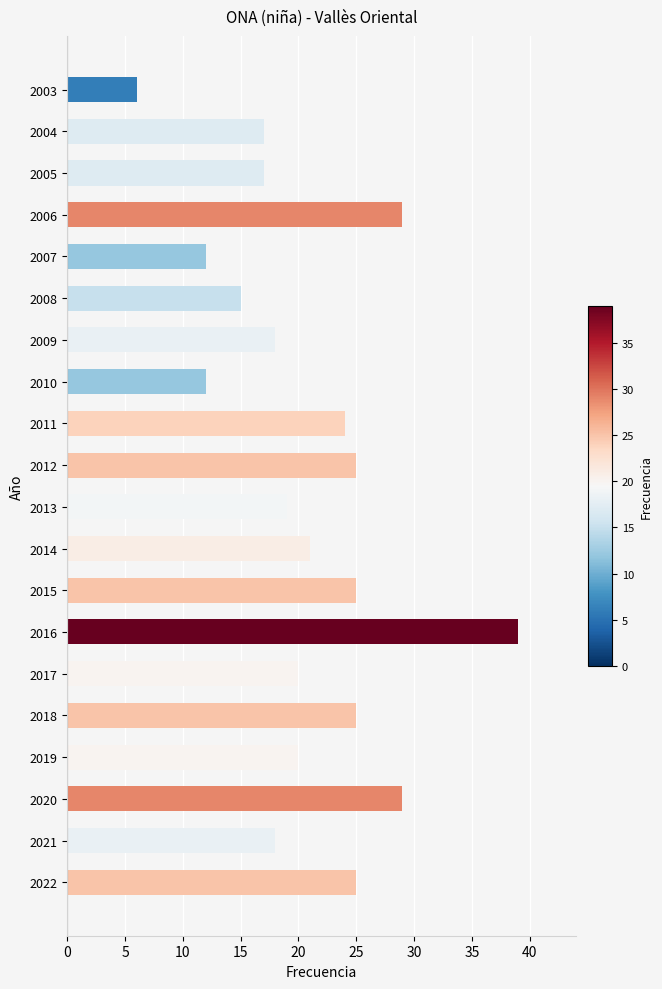

At which category does the chart reach its peak across all series?

2016